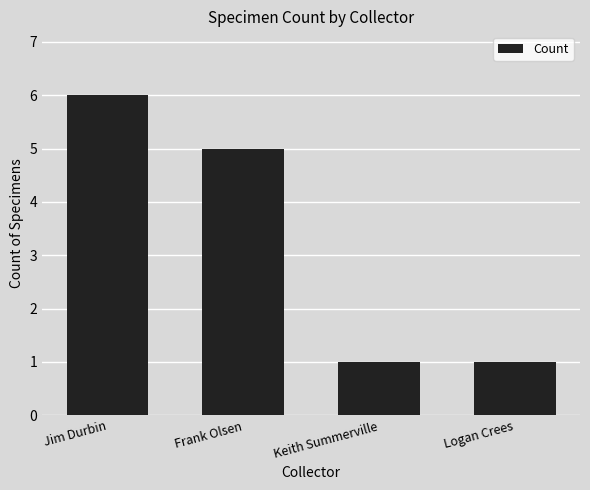

What is the ratio of the value at Keith Summerville to the value at Frank Olsen?

0.2